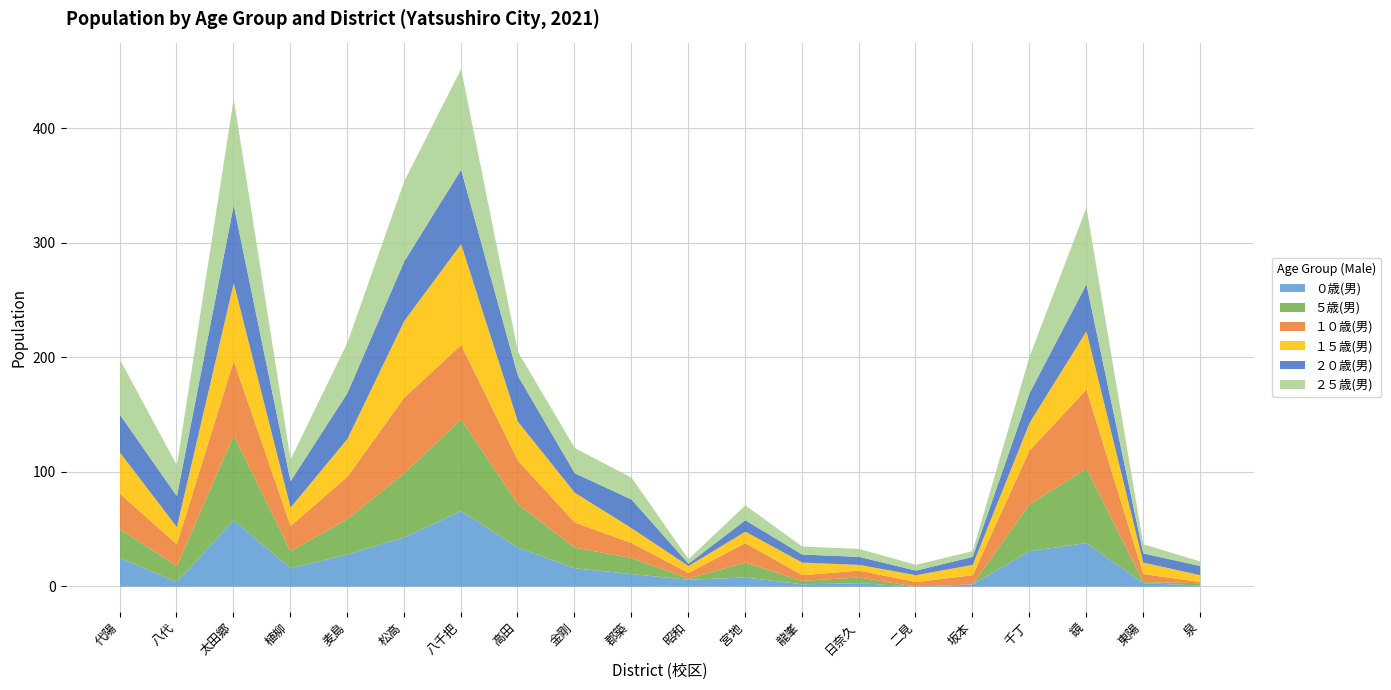

Between which two adjacent categories do ２０歳(男) and ２５歳(男) first intersect?

太田郷 and 植柳